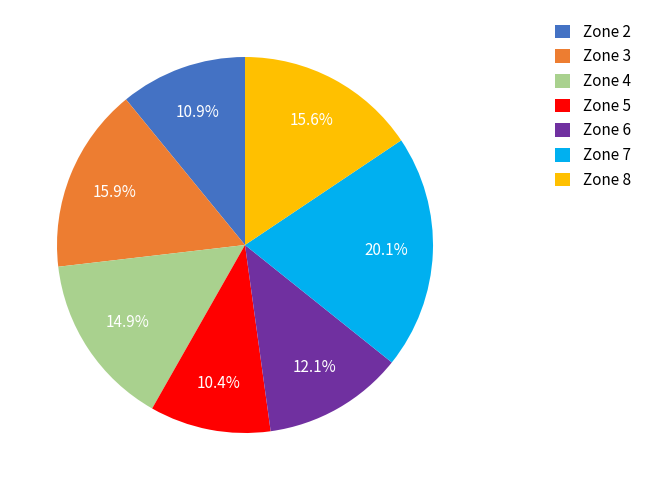

To the nearest percent, what percentage of the pie is Zone 7?

20%